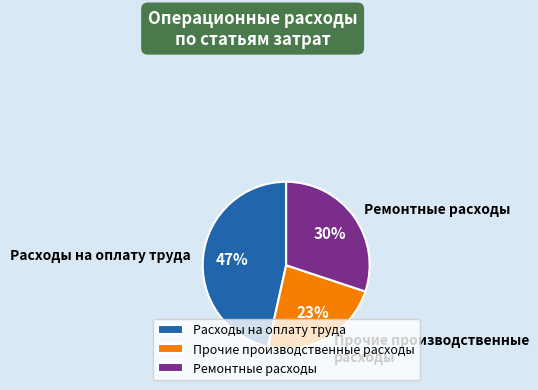

How many slices are in this pie chart?

3